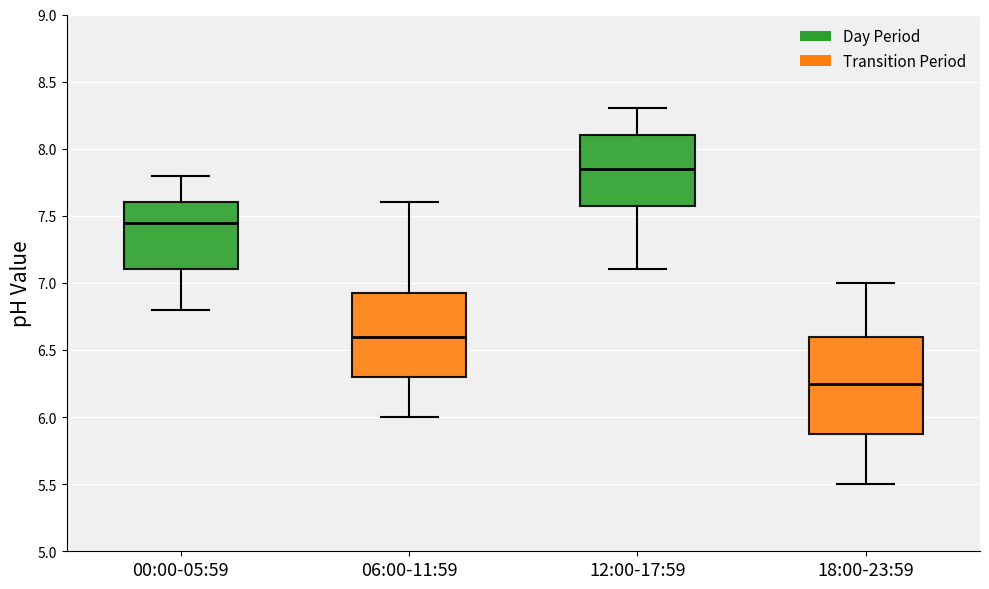

Where does the lower whisker of the box for 12:00-17:59 end on the y-axis? The values are not printed on the chart, so give them approximately, as read against the axis.

7.10